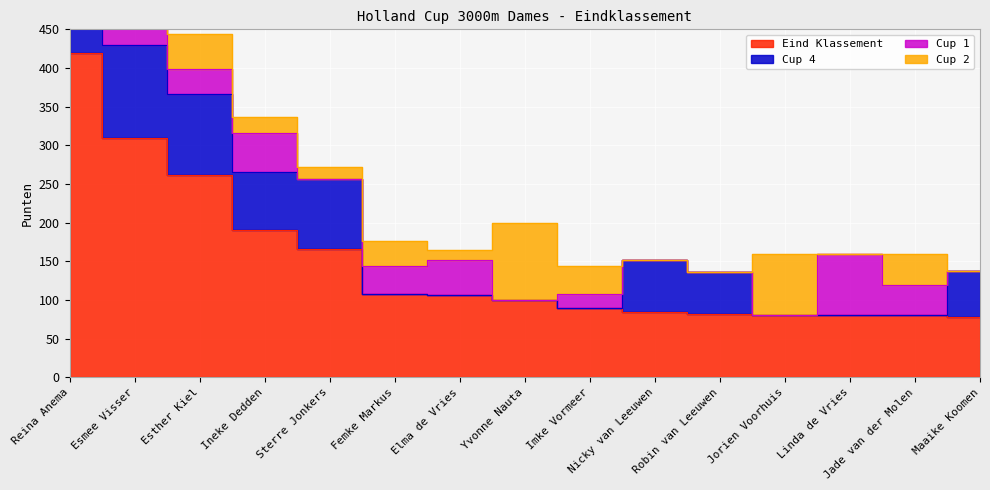

At which label does Cup 2 reach its peak?

Yvonne Nauta